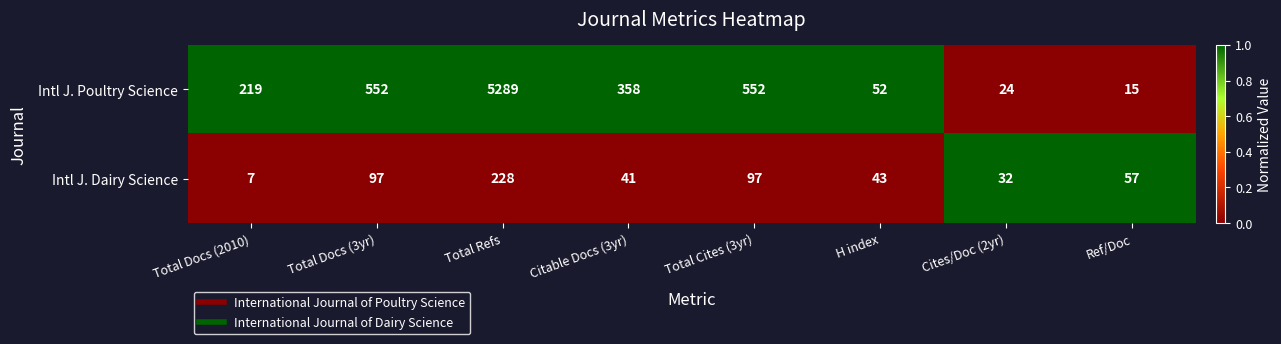

The value of Intl J. Dairy Science at Total Docs (3yr) is 97. True or false?

True